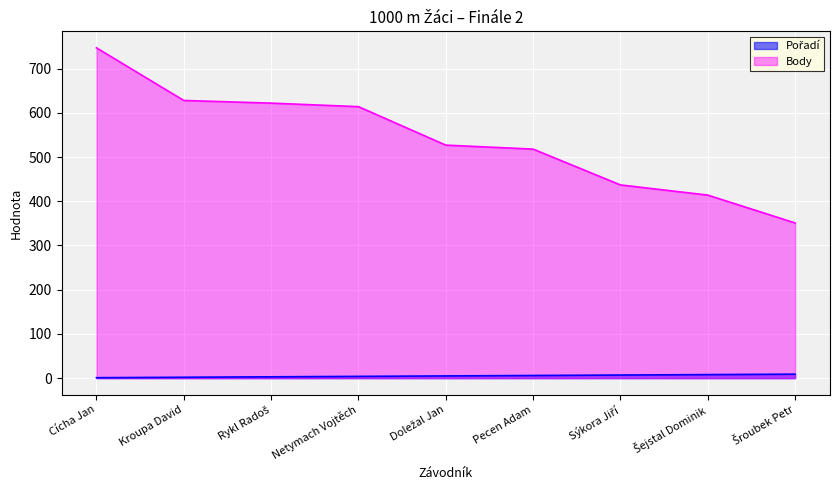

List the labels in order of Pořadí value, largest first.

Šroubek Petr, Šejstal Dominik, Sýkora Jiří, Pecen Adam, Doležal Jan, Netymach Vojtěch, Rykl Radoš, Kroupa David, Cícha Jan